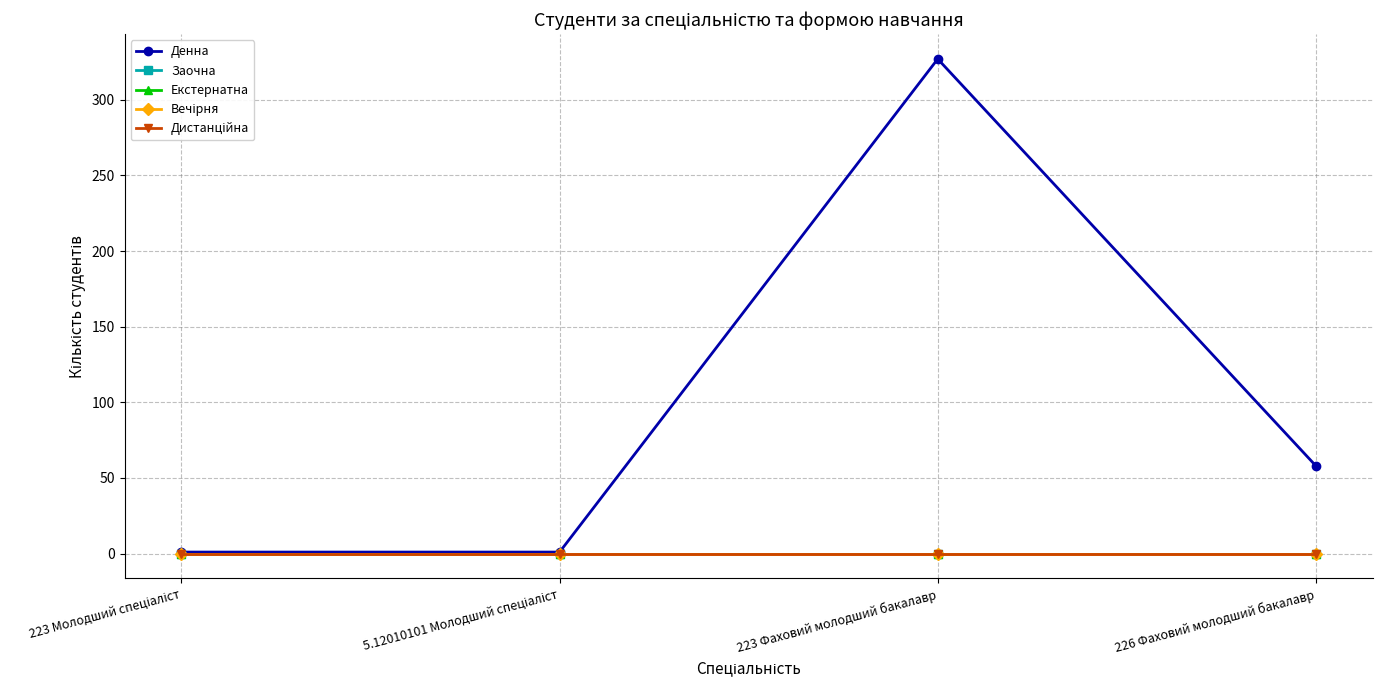

The value of Заочна at 5.12010101 Молодший спеціаліст is 0. True or false?

True